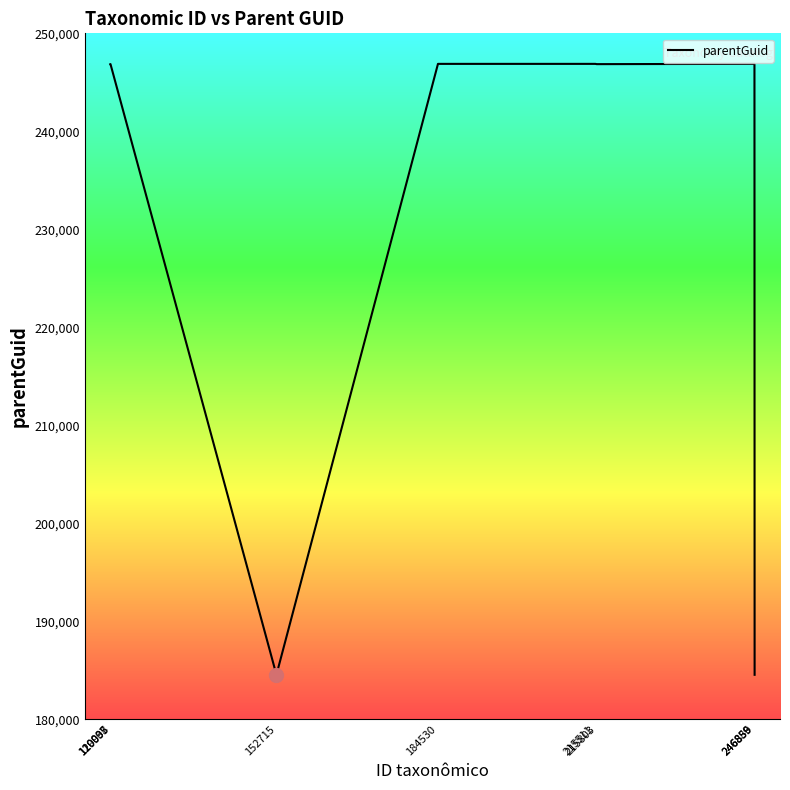

What is the difference between the maximum and minimum values?

62353